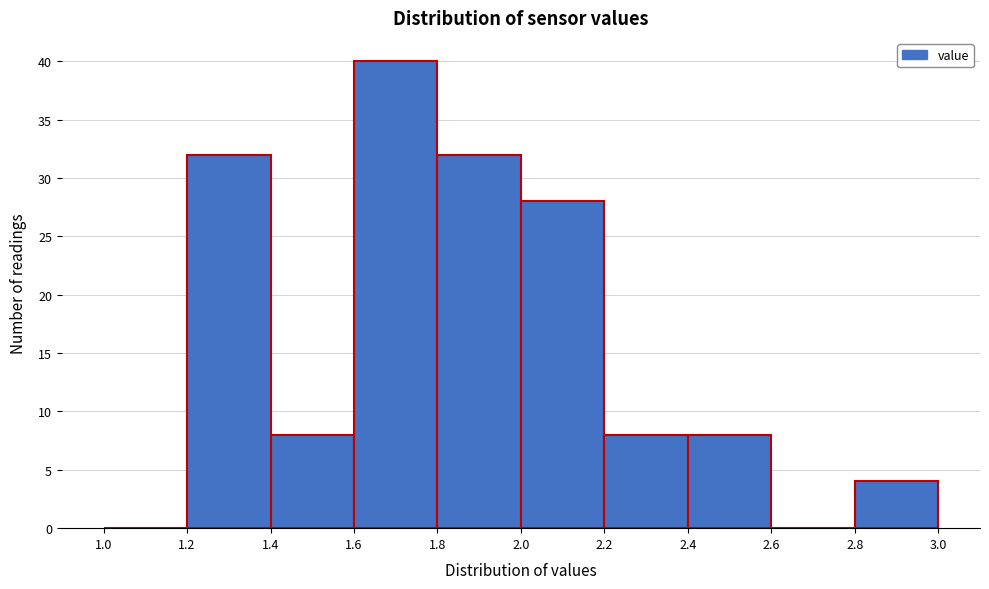

Reading left to right, list every bar in this chart as the range it spans on the x-axis followed by its height. The values are not printed on the chart, so give them approximately, as read against the axis.

1.0 to 1.2: 0
1.2 to 1.4: 32
1.4 to 1.6: 8
1.6 to 1.8: 40
1.8 to 2.0: 32
2.0 to 2.2: 28
2.2 to 2.4: 8
2.4 to 2.6: 8
2.6 to 2.8: 0
2.8 to 3.0: 4